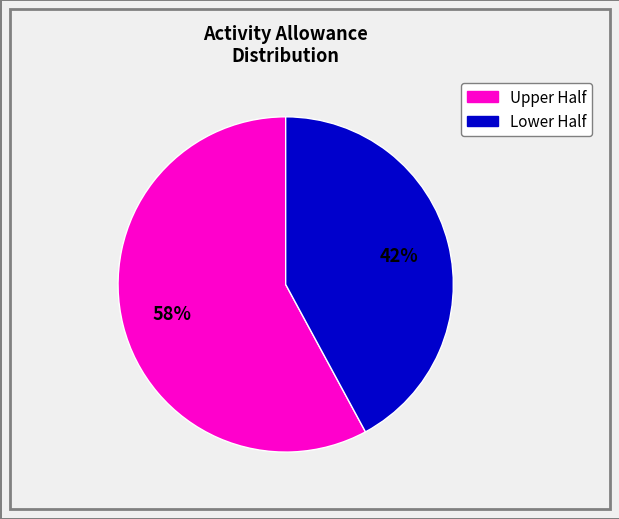

Is there any slice that represents more than half of the pie?

Yes